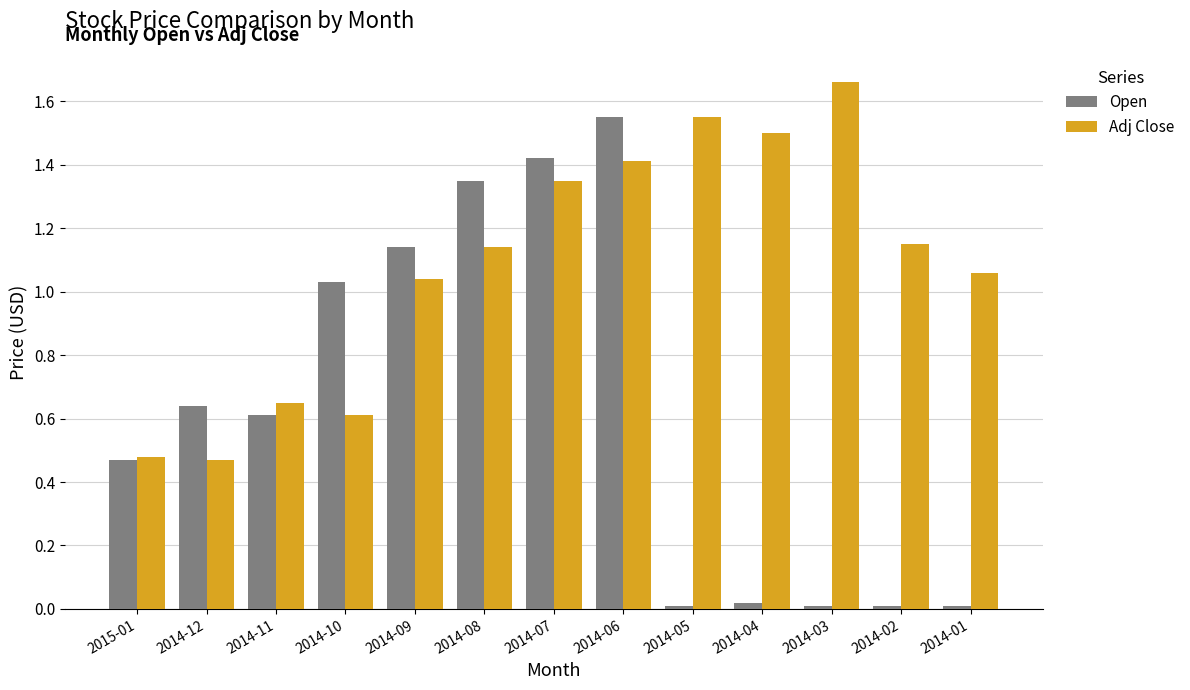

Where does the Adj Close series first go above 1?

2014-09